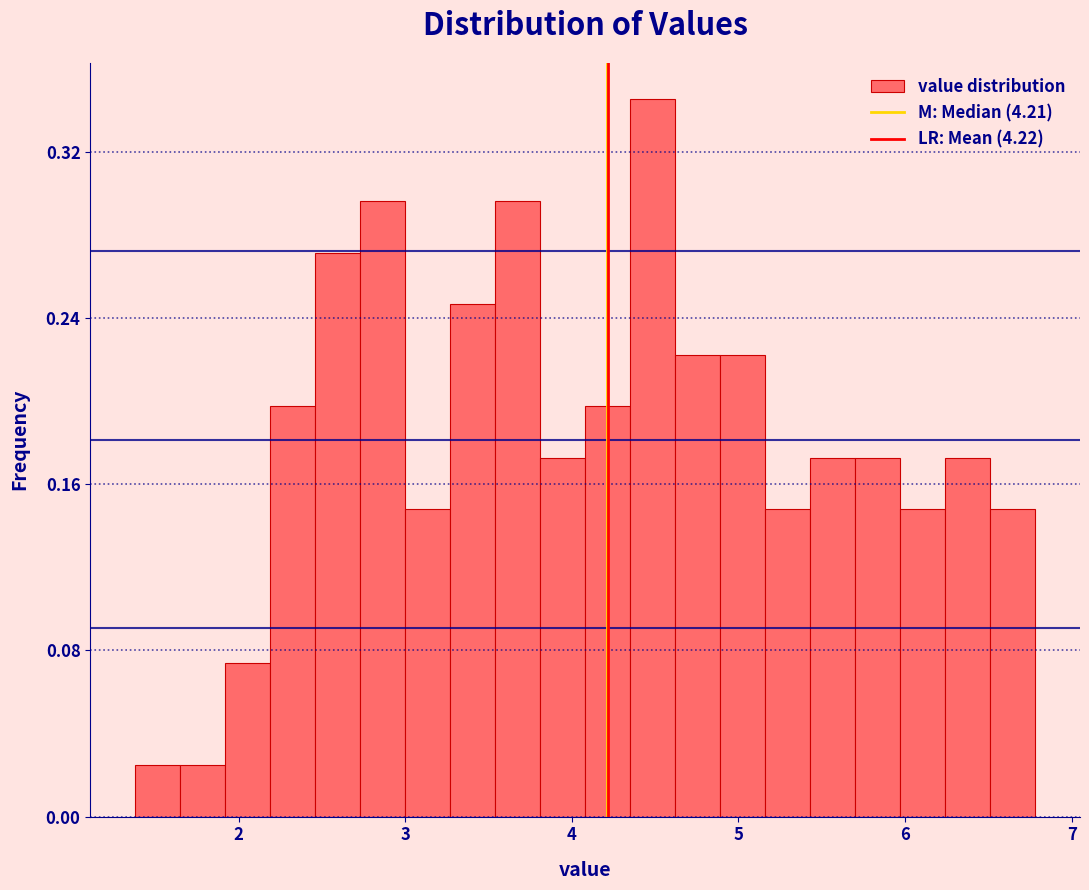

Read against the x-axis, roughly where is the centre of the tallest bar?

4.5